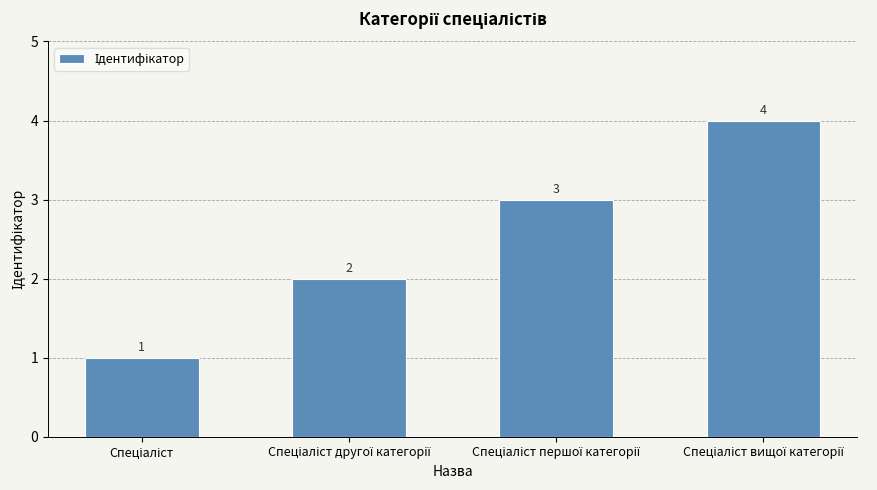

What is the maximum value shown in the chart?

4